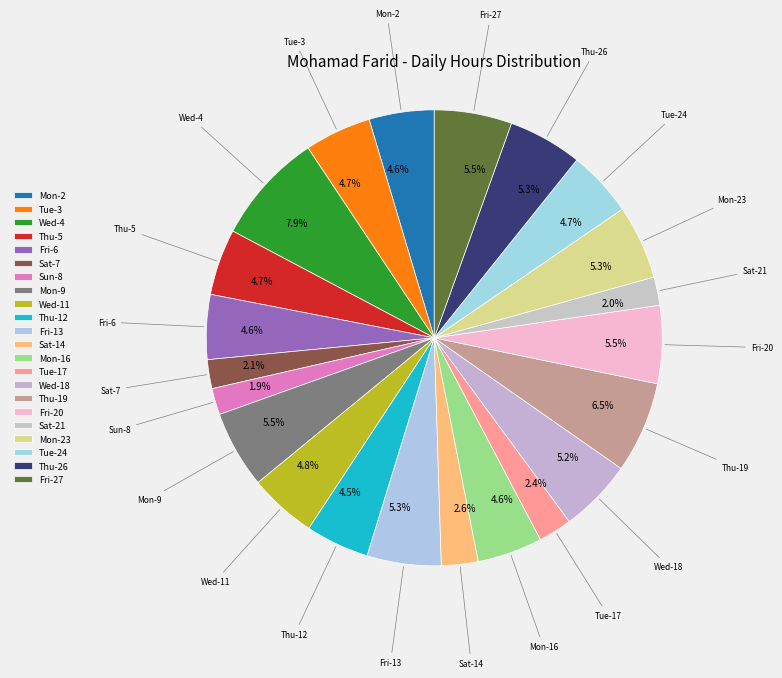

How many segments does this pie chart have?

22